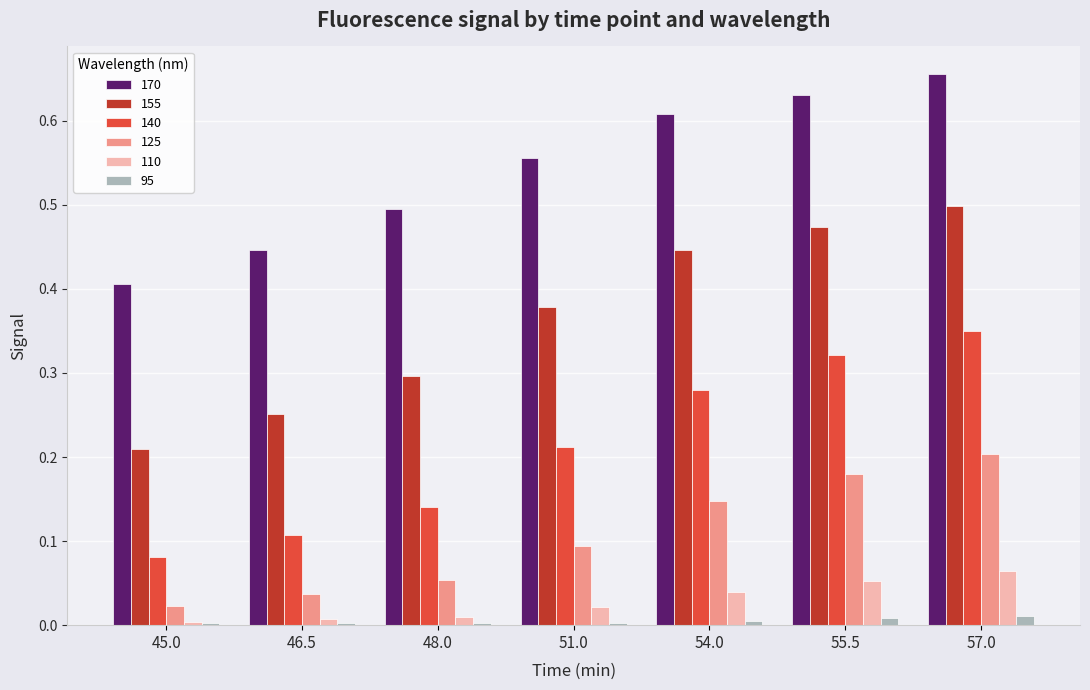

Is it true that 140 equals 0.5 at 55.5?

False